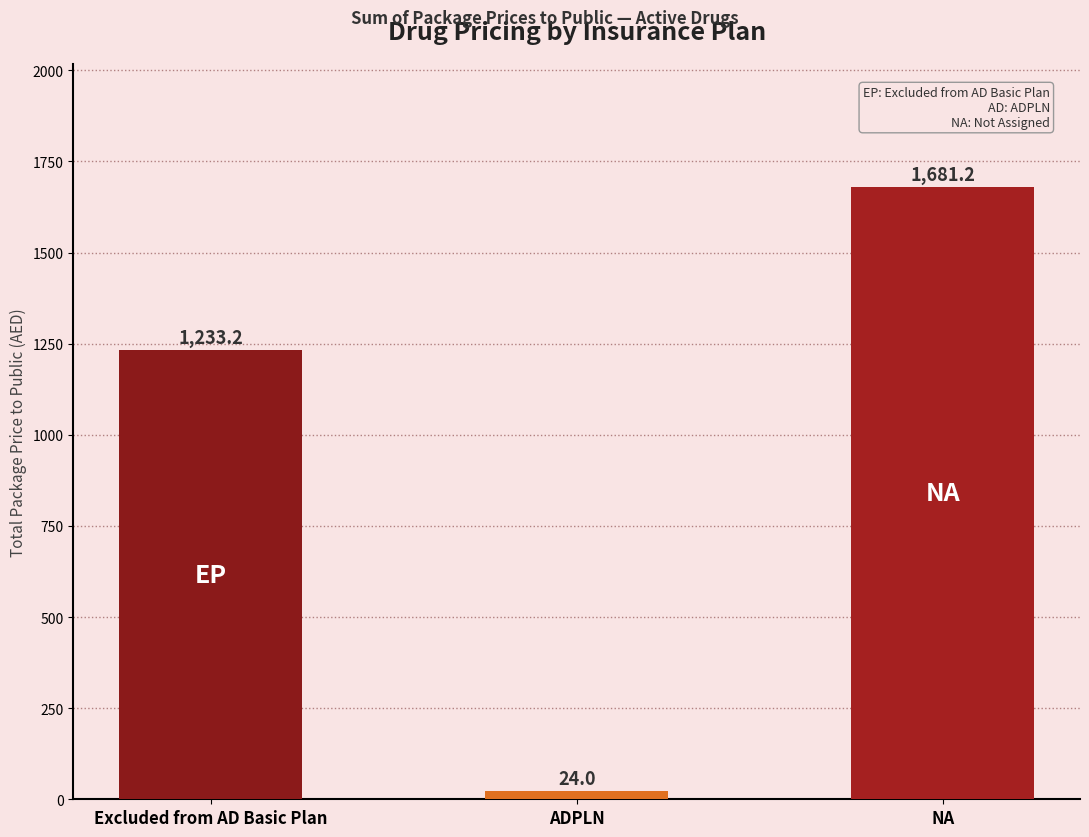

True or false: the data shows 24.0 at ADPLN.

True